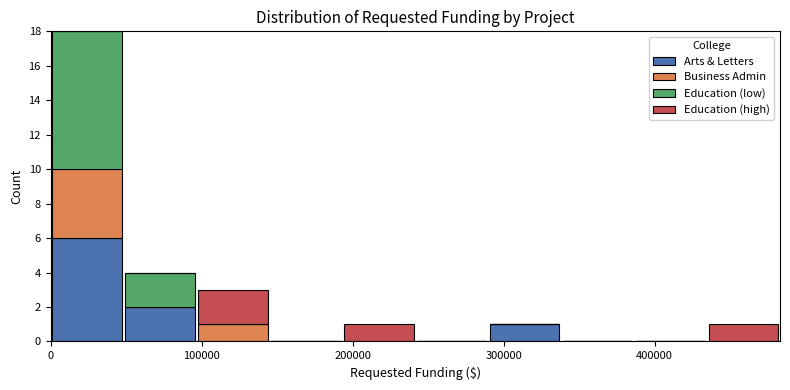

Reading left to right, list every stacked bar in this chart as the range it spans on the x-axis followed by its total height. Neither the bar edges nor the heights are printed on the chart, so give them approximately, as read against the axes.

0 to 50000: 18
50000 to 100000: 4
100000 to 140000: 3
140000 to 190000: 0
190000 to 240000: 1
240000 to 290000: 0
290000 to 340000: 1
340000 to 390000: 0
390000 to 430000: 0
430000 to 480000: 1